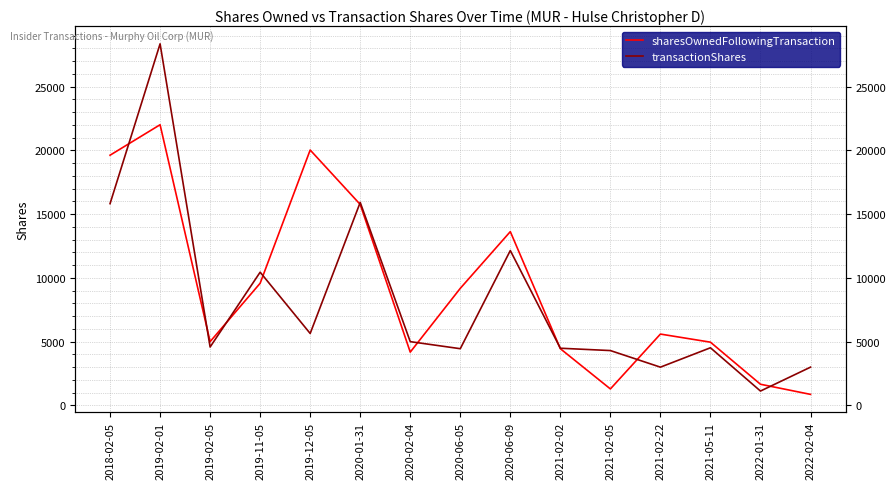

The value of sharesOwnedFollowingTransaction at 2022-01-31 is 2364. True or false?

False